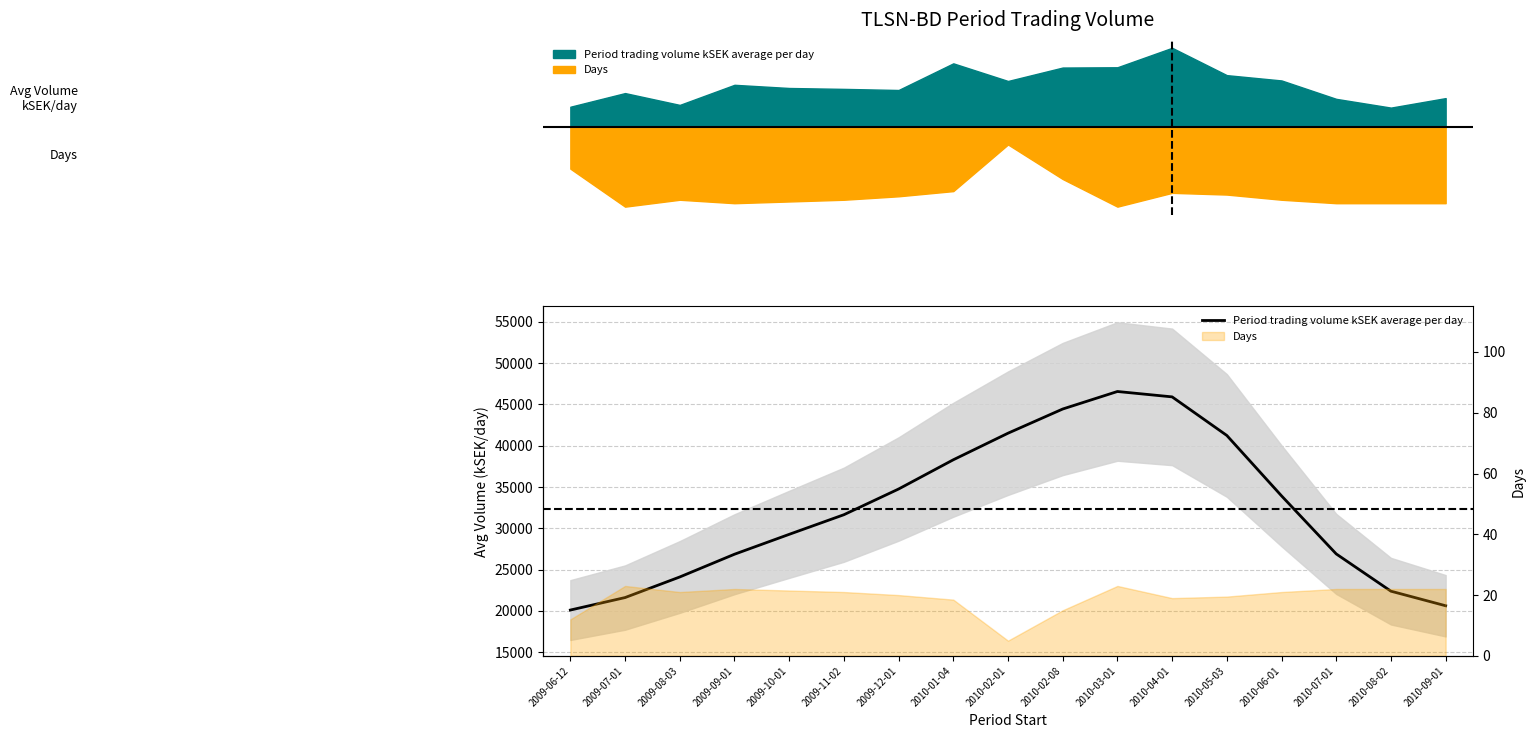

Reading right to left, transcribe all the data shown in this chart.

2010-09-01=20630.2	2010-08-02=22392.5	2010-07-01=26901.2	2010-06-01=33927.0	2010-05-03=41233.4	2010-04-01=45903.1	2010-03-01=46554.1	2010-02-08=44433.5	2010-02-01=41507.2	2010-01-04=38291.3	2009-12-01=34754.4	2009-11-02=31645.1	2009-10-01=29269.8	2009-09-01=26863.5	2009-08-03=24112.8	2009-07-01=21620.5	2009-06-12=20110.4